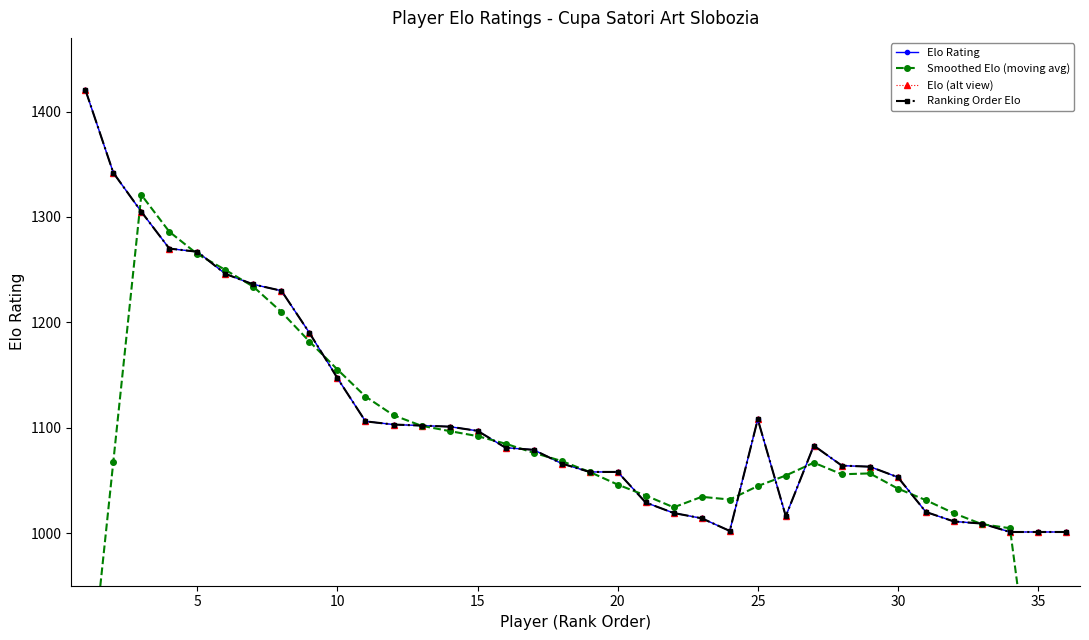

True or false: Ranking Order Elo has a value of 809.7 at 30.

False